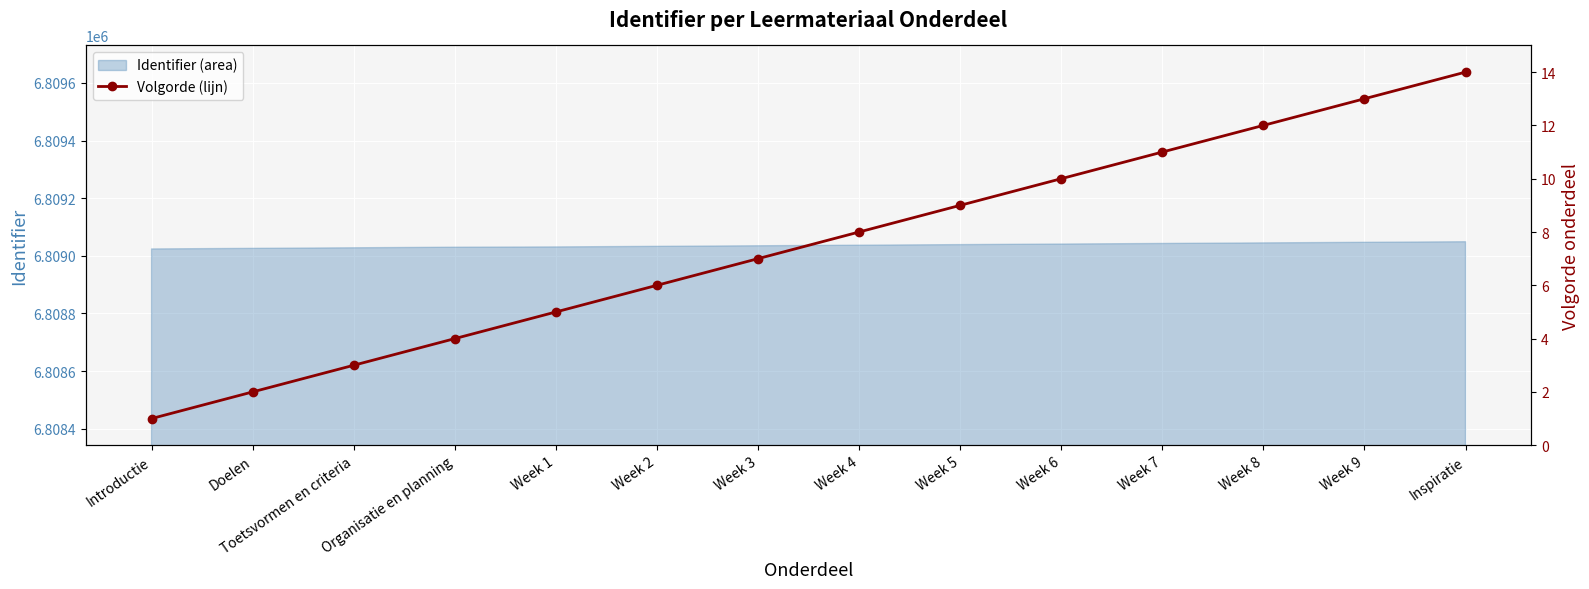

Which has a higher value, Week 6 or Week 2?

Week 6